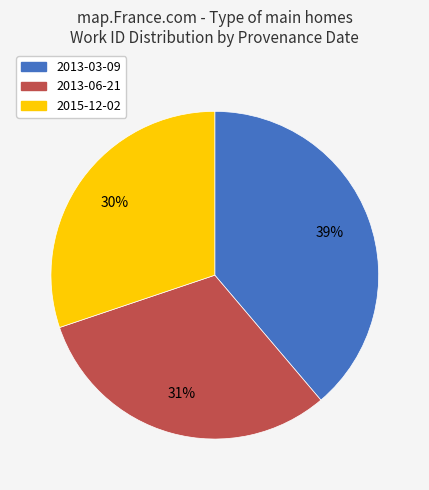

To the nearest percent, what portion does 2015-12-02 represent?

30%